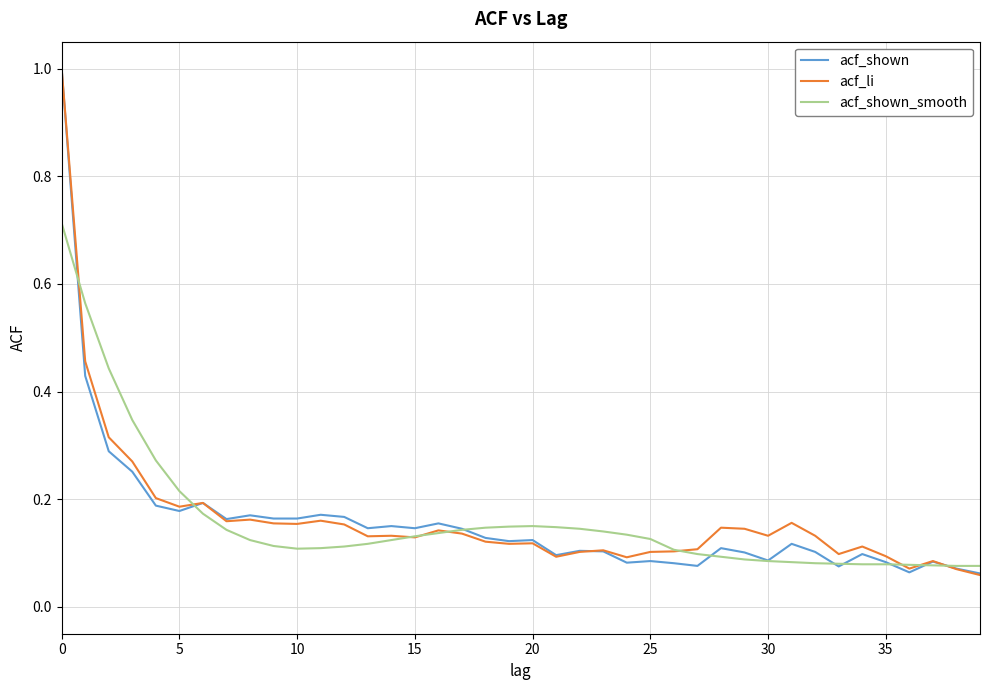

What is the maximum value for acf_shown?

1.0